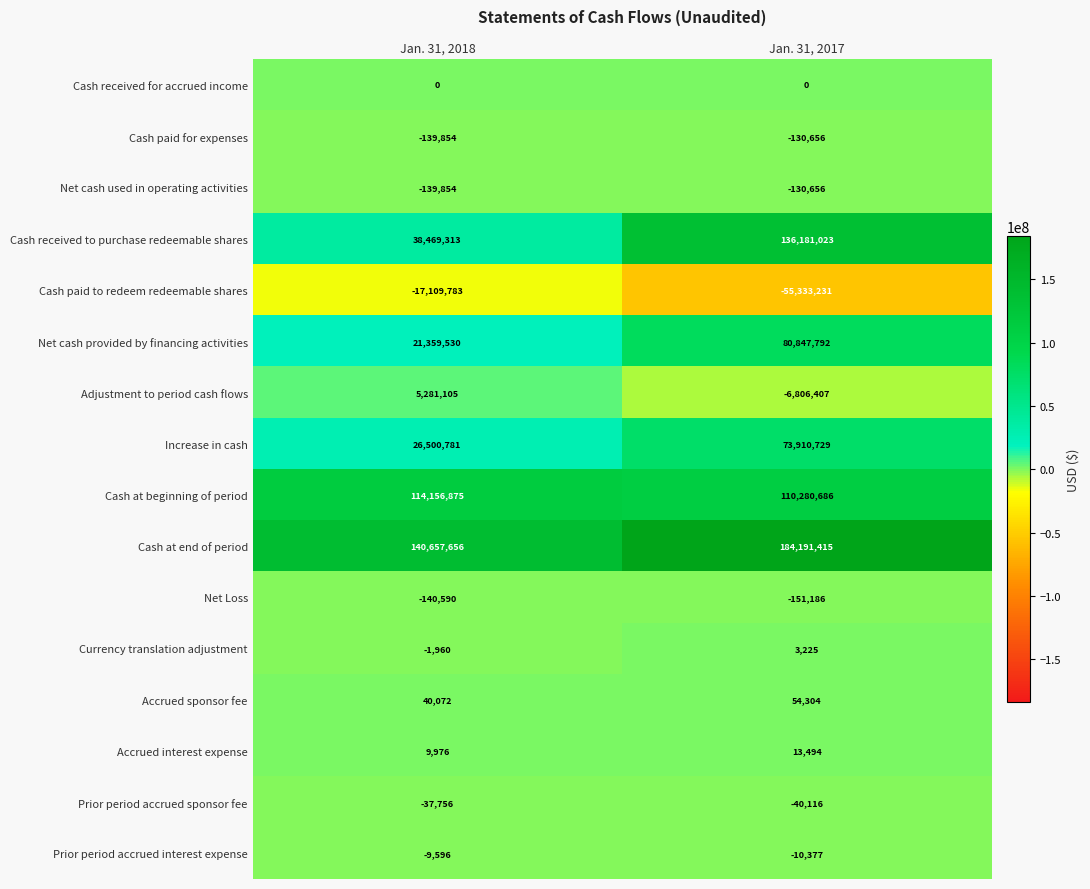

What is the total value across all series at Jan. 31, 2017?

522880039